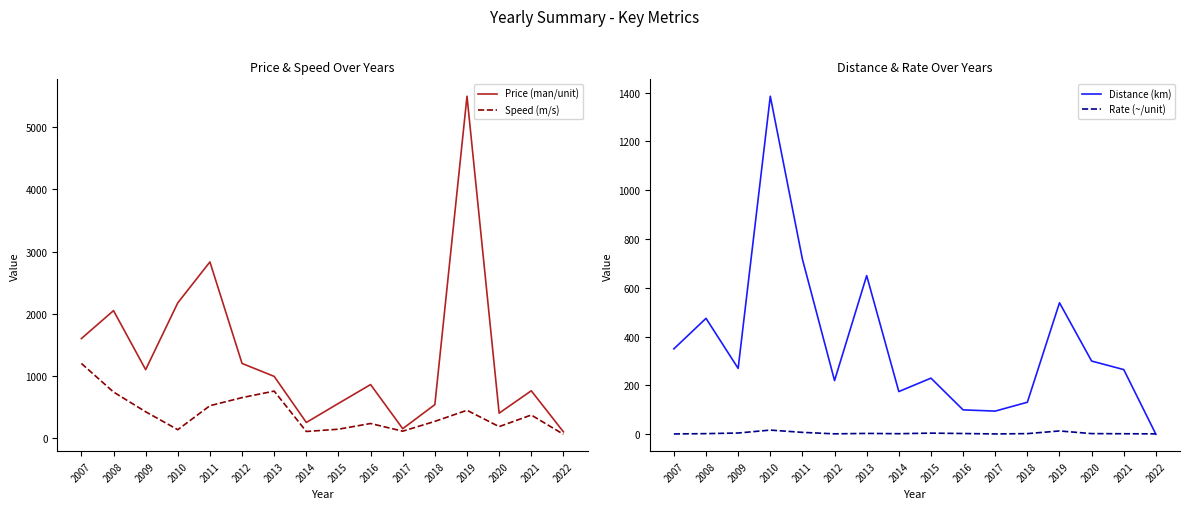

True or false: Price (man/unit) has a value of 860.0 at 2016.

True